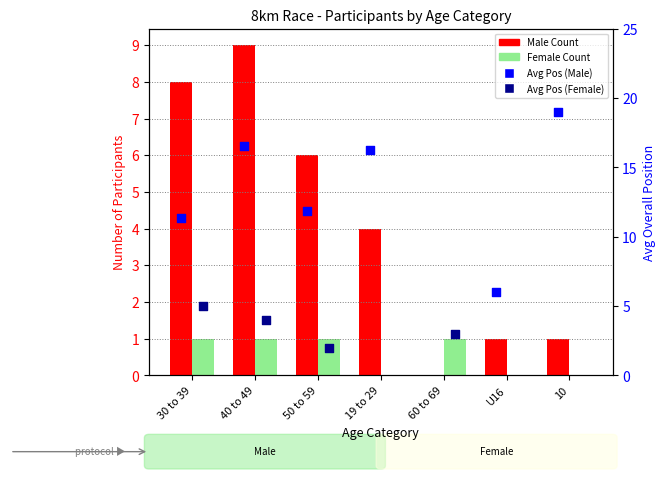

Which series contains the lowest Y value?

Male Count